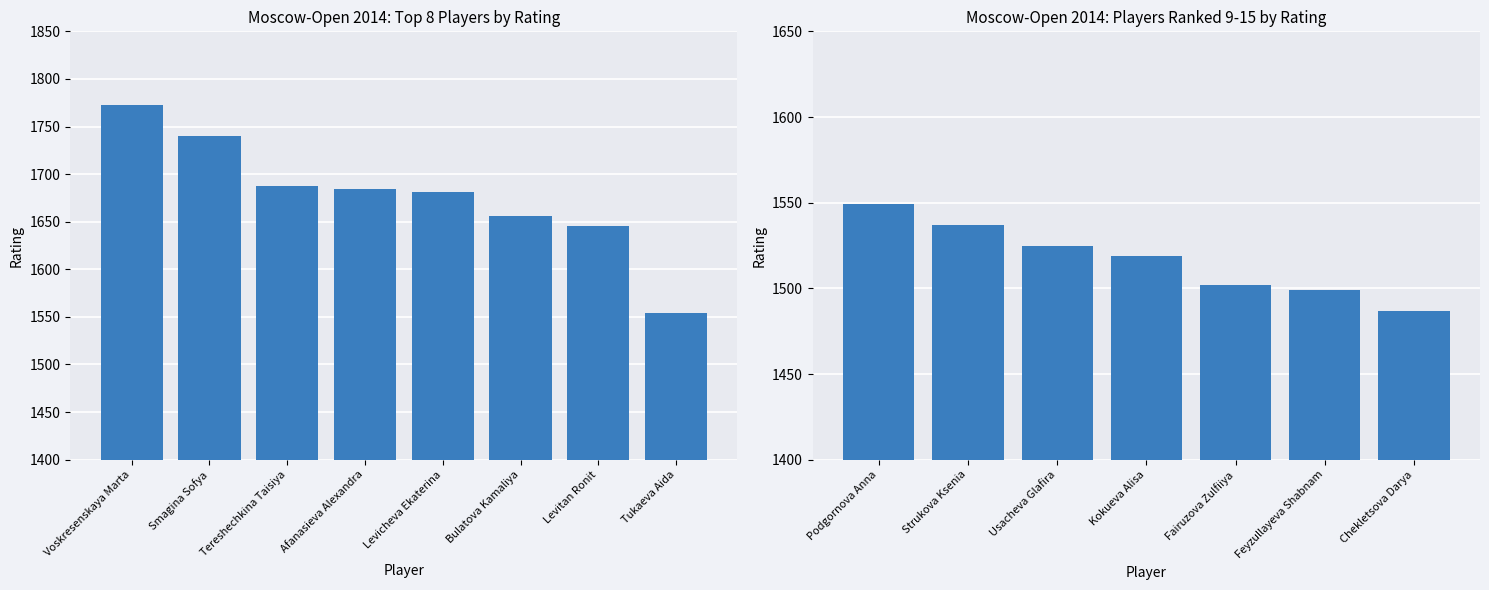

Which label corresponds to the smallest value in the chart?

Chekletsova Darya